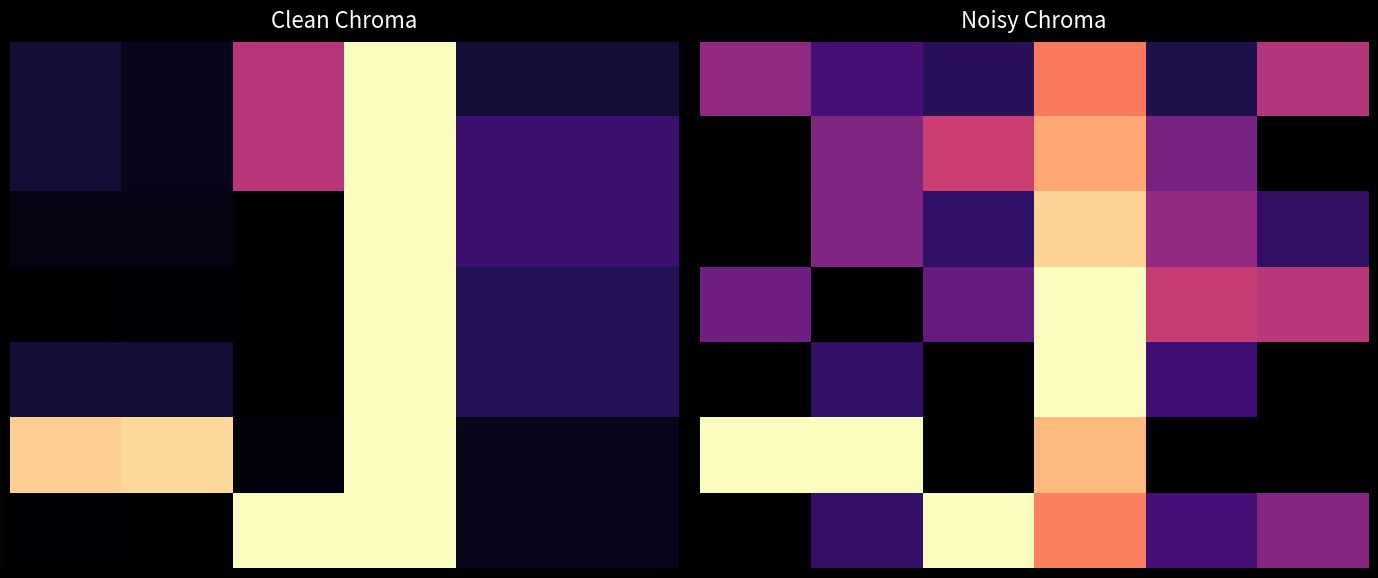

Count the number of categories in the chart.

6